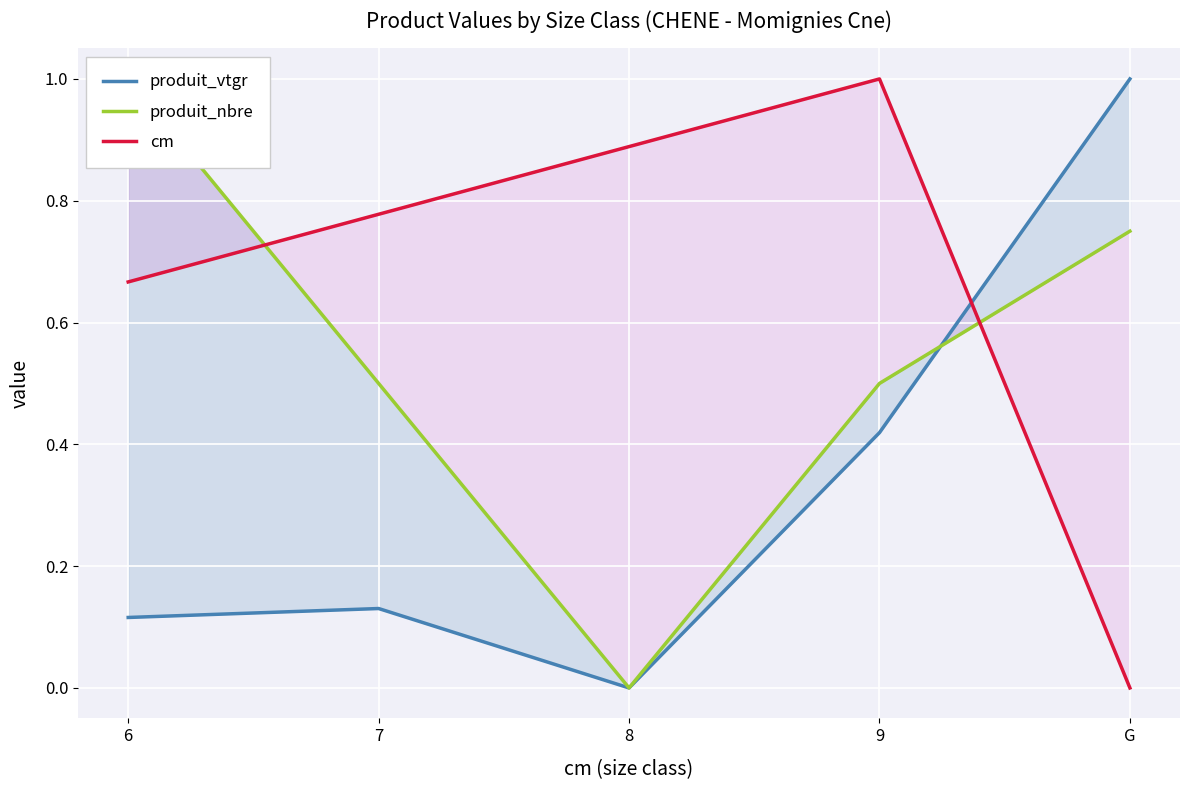

Reading left to right, transcribe all the data shown in this chart.

produit_vtgr: 6=0.1	7=0.1	8=0.0	9=0.4	G=1.0
produit_nbre: 6=1.0	7=0.5	8=0.0	9=0.5	G=0.8
cm: 6=0.7	7=0.8	8=0.9	9=1.0	G=0.0